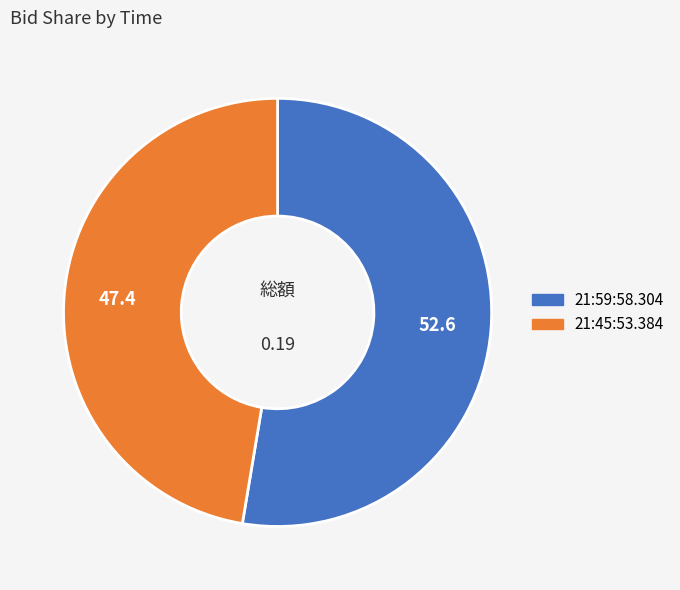

Which has a higher value, 21:45:53.384 or 21:59:58.304?

21:59:58.304